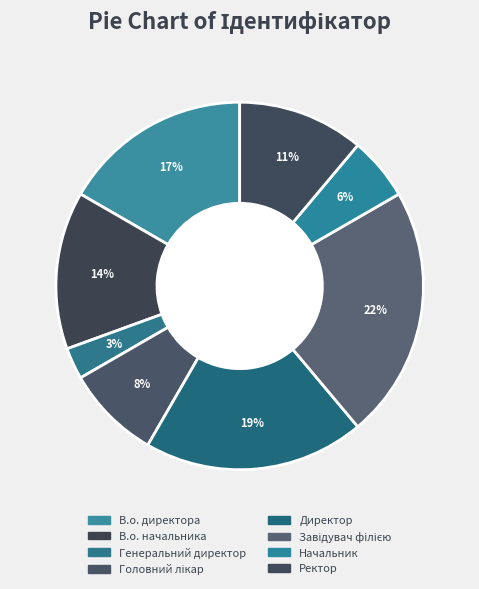

How many slices are in this pie chart?

8